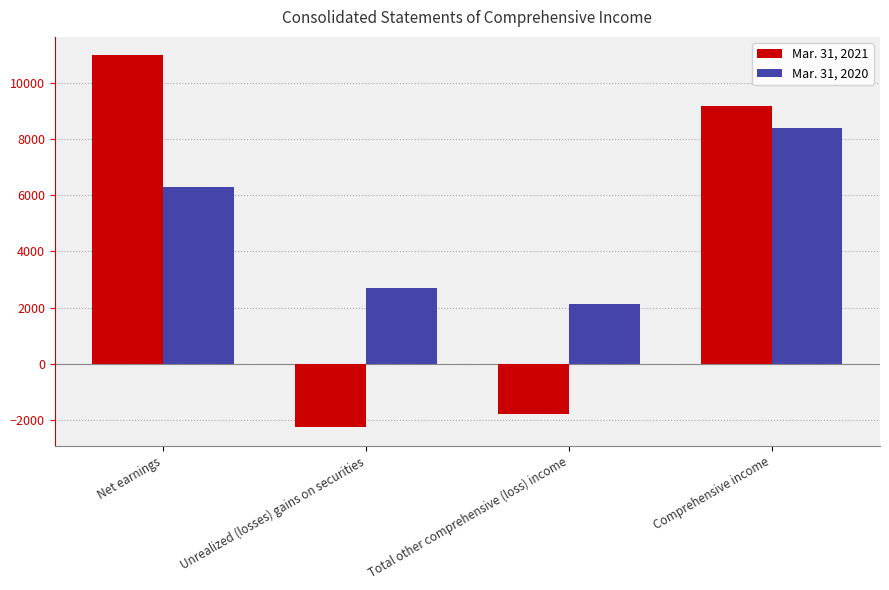

Reading right to left, what are all the values shown in this chart?

Mar. 31, 2021: Comprehensive income=9176	Total other comprehensive (loss) income=-1786	Unrealized (losses) gains on securities=-2235	Net earnings=10962
Mar. 31, 2020: Comprehensive income=8397	Total other comprehensive (loss) income=2119	Unrealized (losses) gains on securities=2705	Net earnings=6278